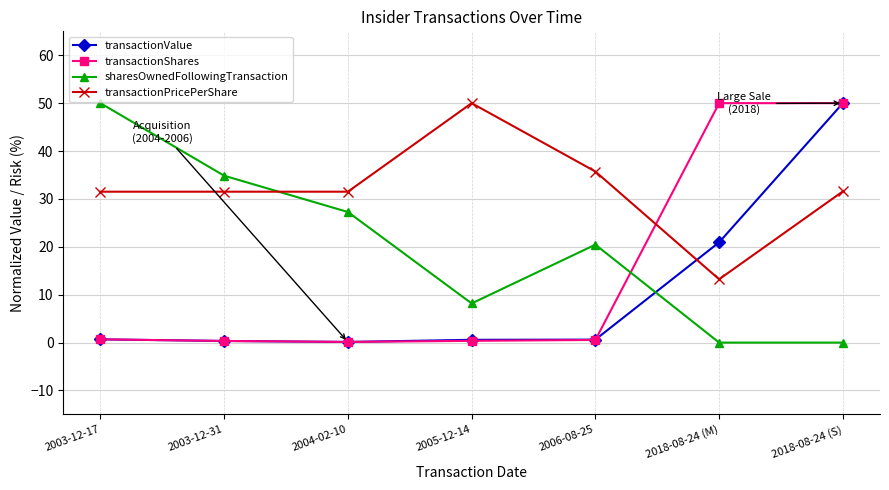

Which series changed the most between 2005-12-14 and 2006-08-25?

transactionPricePerShare